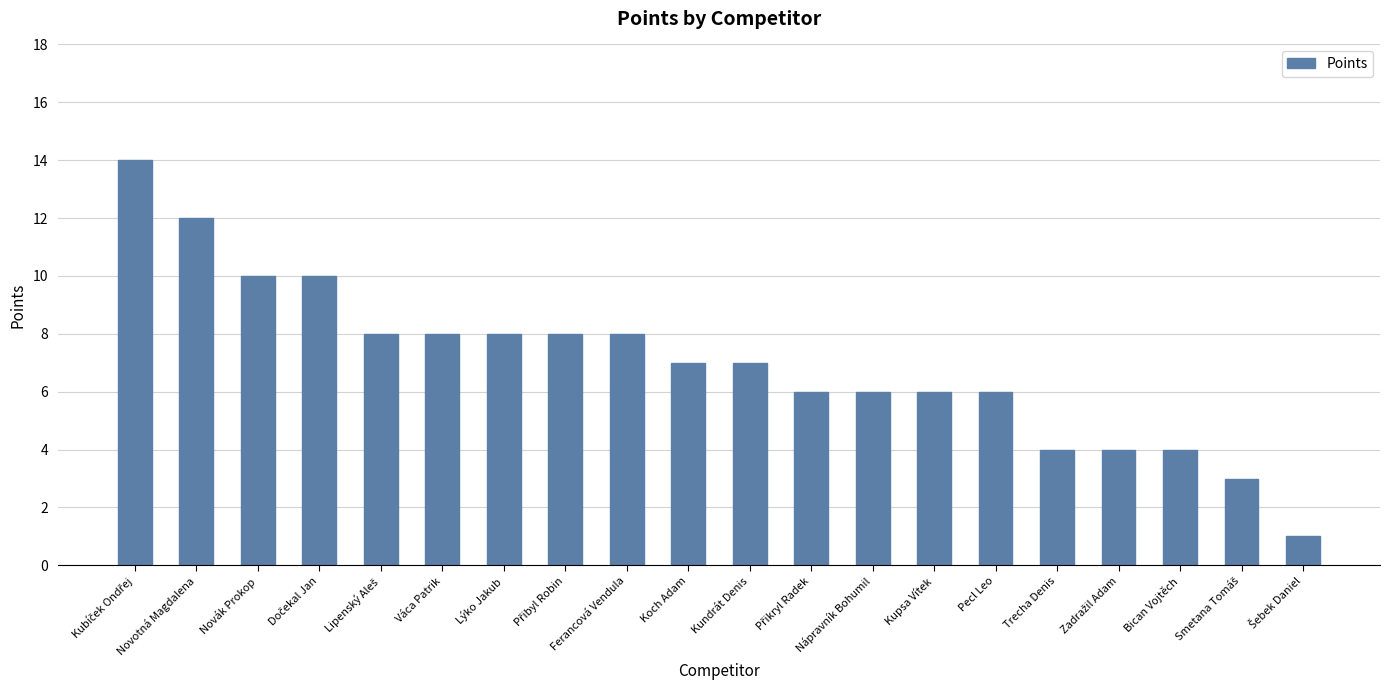

The chart shows a value of 8 at Váca Patrik. True or false?

True